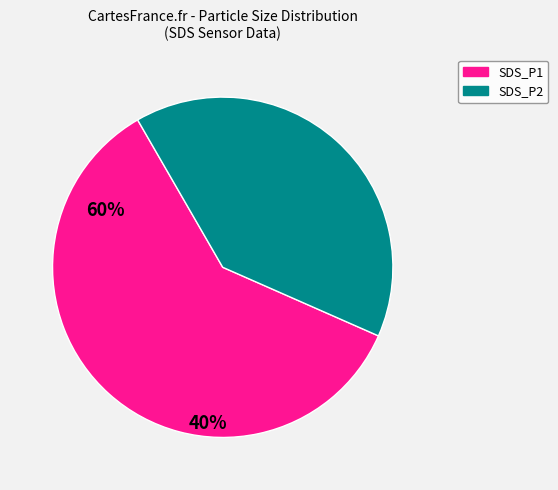

Combined, do SDS_P2 and SDS_P1 account for over 50%?

Yes